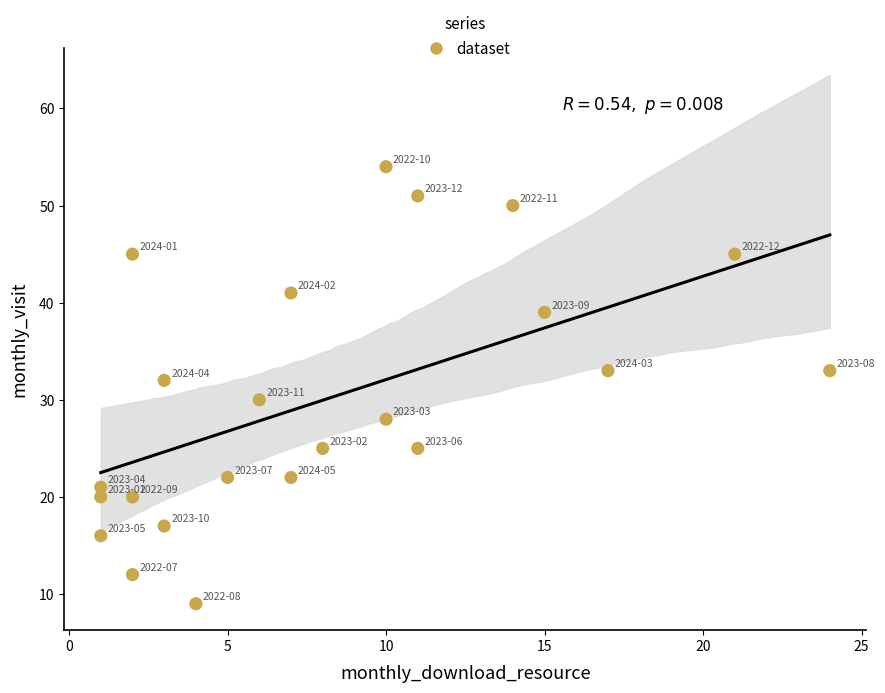

What is the range of Y values (max minus min)?

45